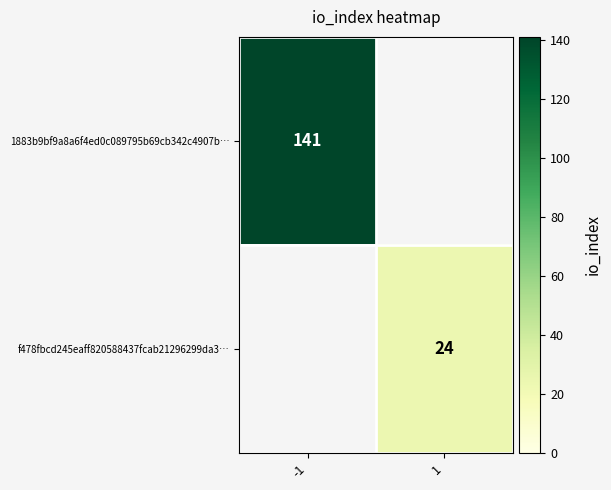

Is it true that f478fbcd245eaff820588437fcab21296299da3… equals 39 at 1?

False